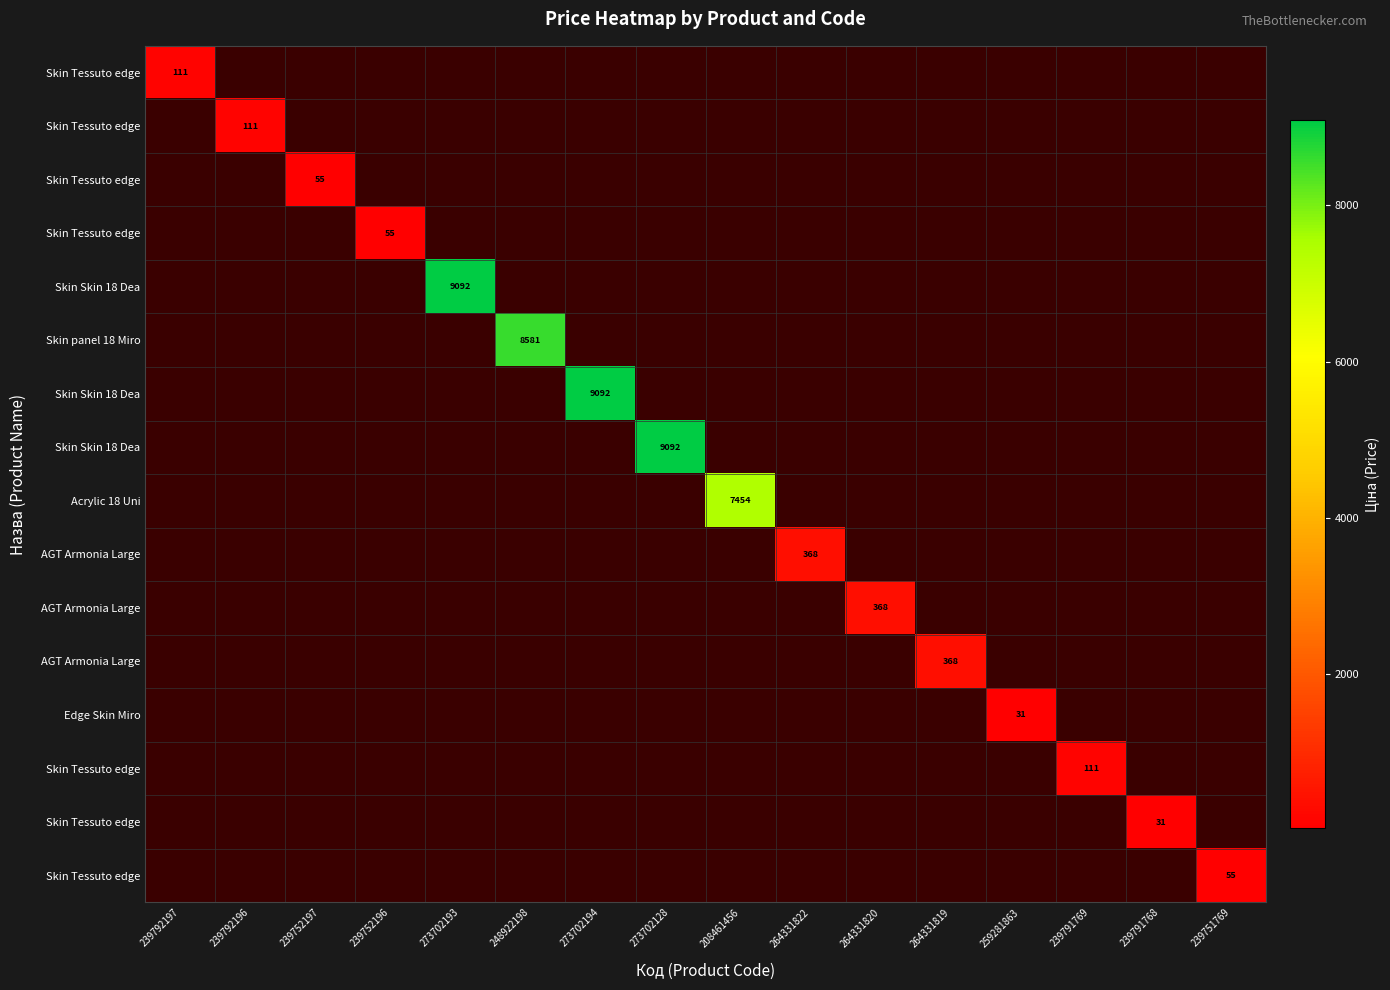

How many distinct data groups are displayed?

16